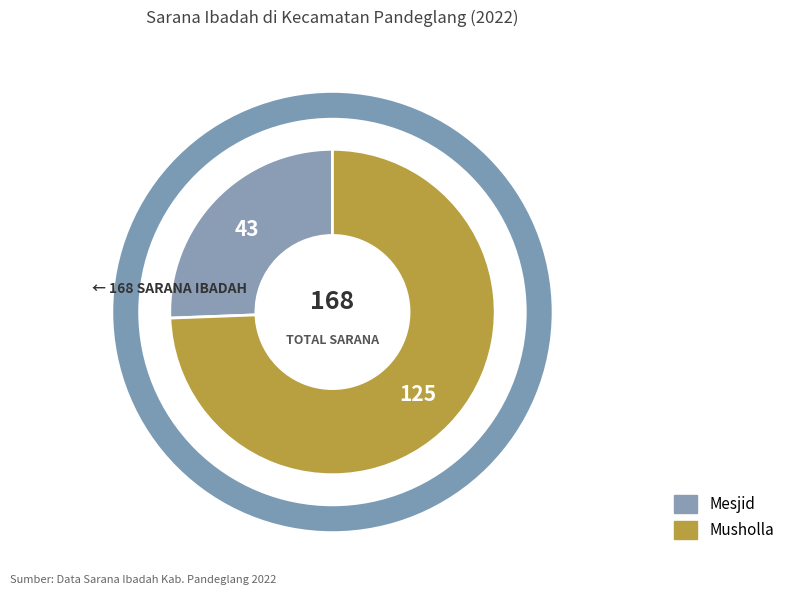

Does any single category account for the majority?

Yes